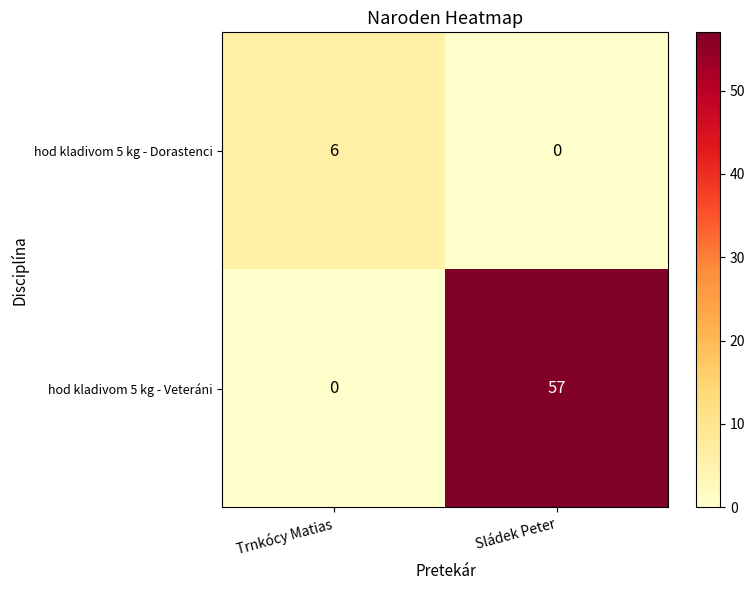

List the series in order of their overall mean, highest first.

hod kladivom 5 kg - Veteráni, hod kladivom 5 kg - Dorastenci